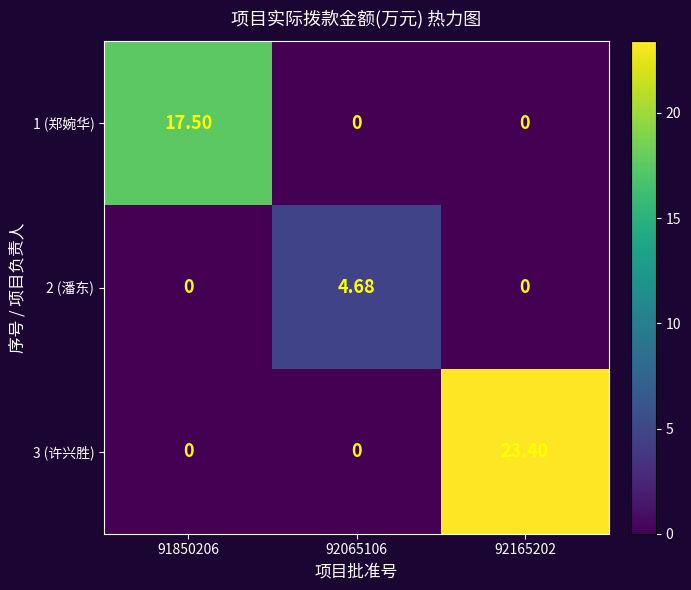

How many positive values does the 2 (潘东) series have?

1